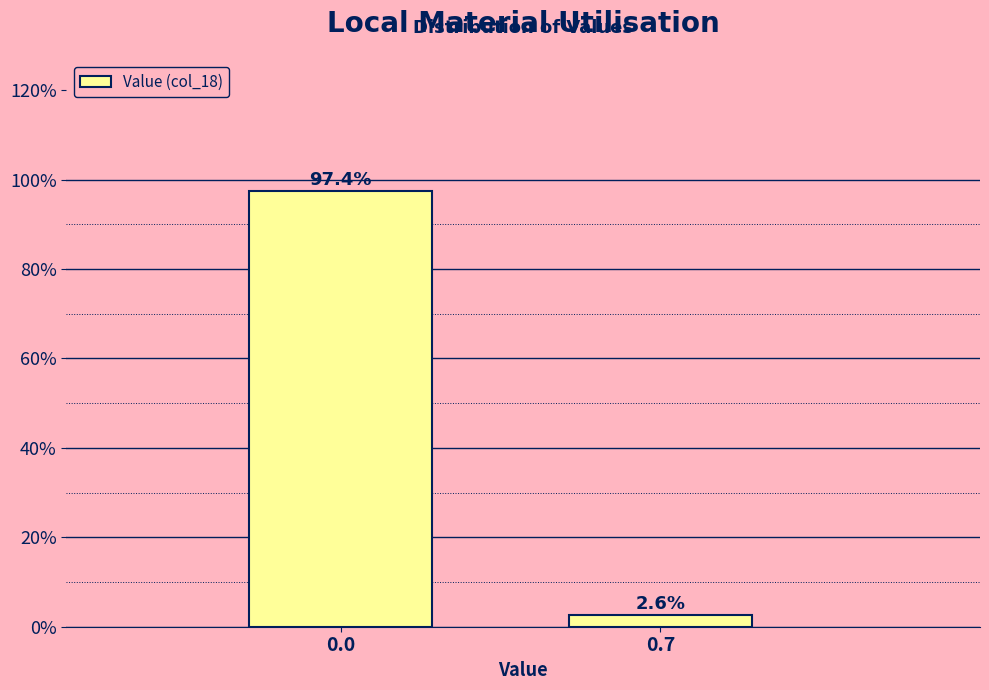

Reading left to right, list all the values displayed in this chart.

97.4	2.6